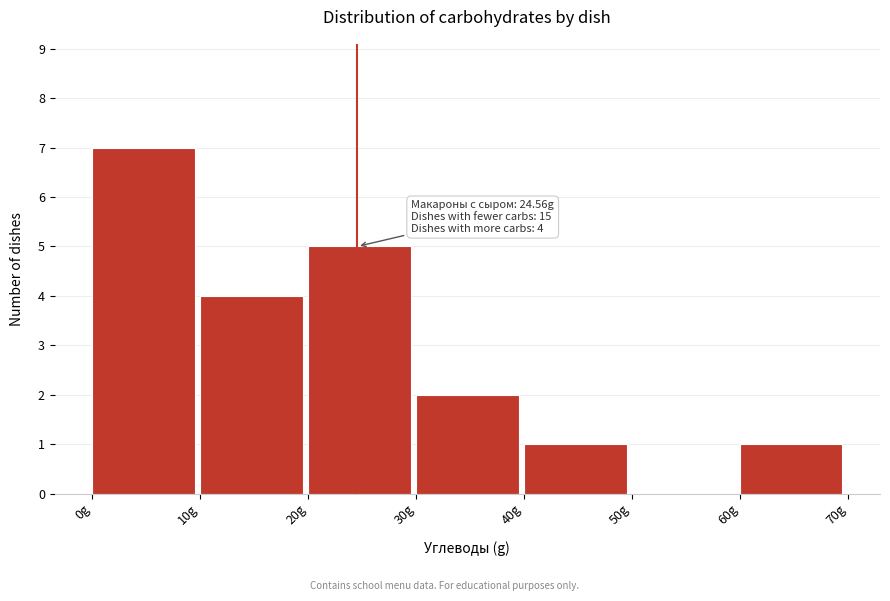

Which range on the x-axis has the tallest bar?

0 to 10